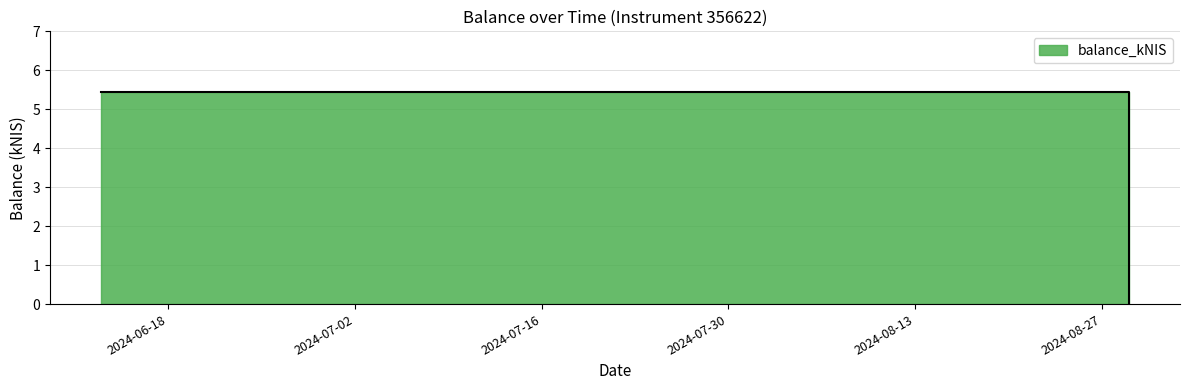

What is the greatest value displayed?

5.5